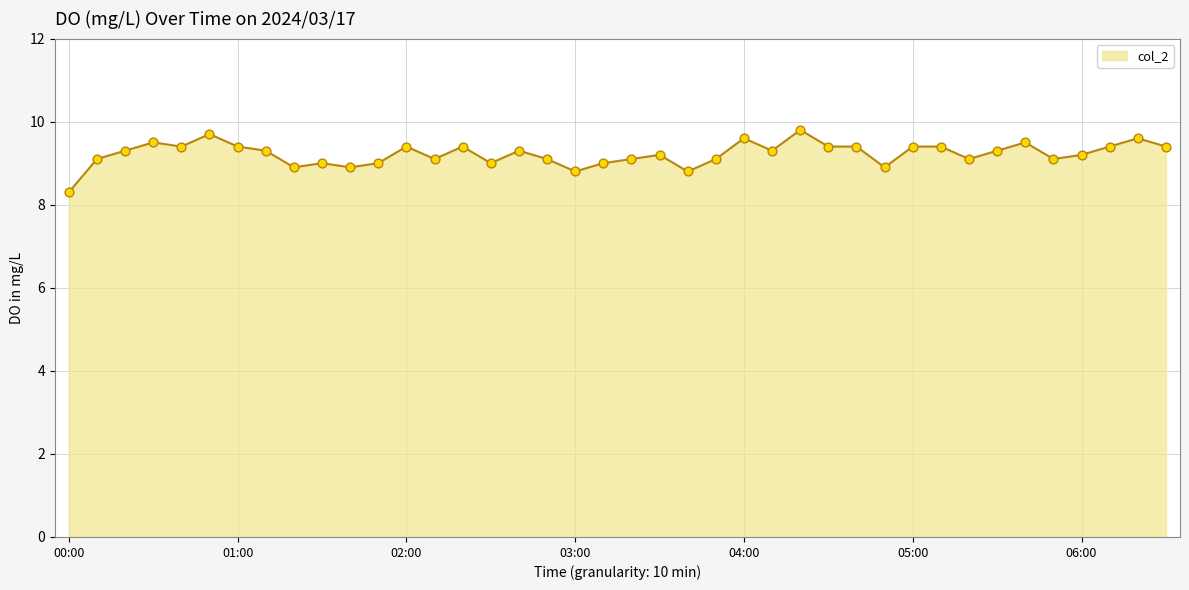

What is the smallest value displayed?

8.3